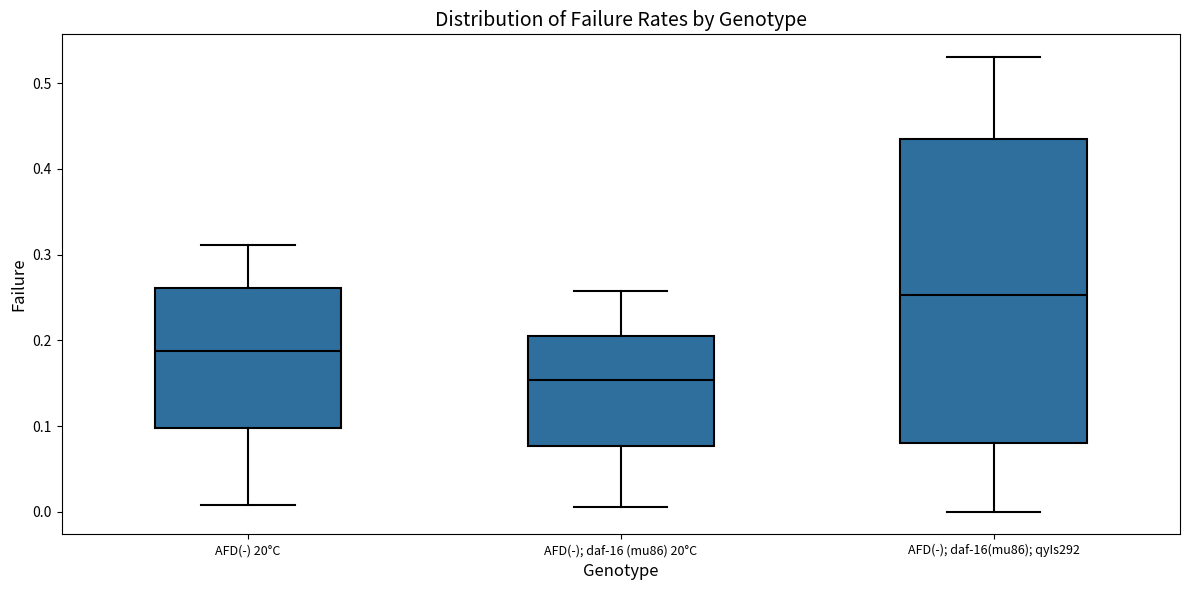

Reading left to right, read every box against the y-axis: the position of its median line, the range the box covers, and the ends of its whiskers. The values are not printed on the chart, so give them approximately, as read against the axis.

AFD(-) 20°C: median 0.19, box 0.10 to 0.26, whiskers 0.01 to 0.31
AFD(-); daf-16 (mu86) 20°C: median 0.15, box 0.08 to 0.21, whiskers 0.01 to 0.26
AFD(-); daf-16(mu86); qyIs292: median 0.25, box 0.08 to 0.44, whiskers 0.00 to 0.53